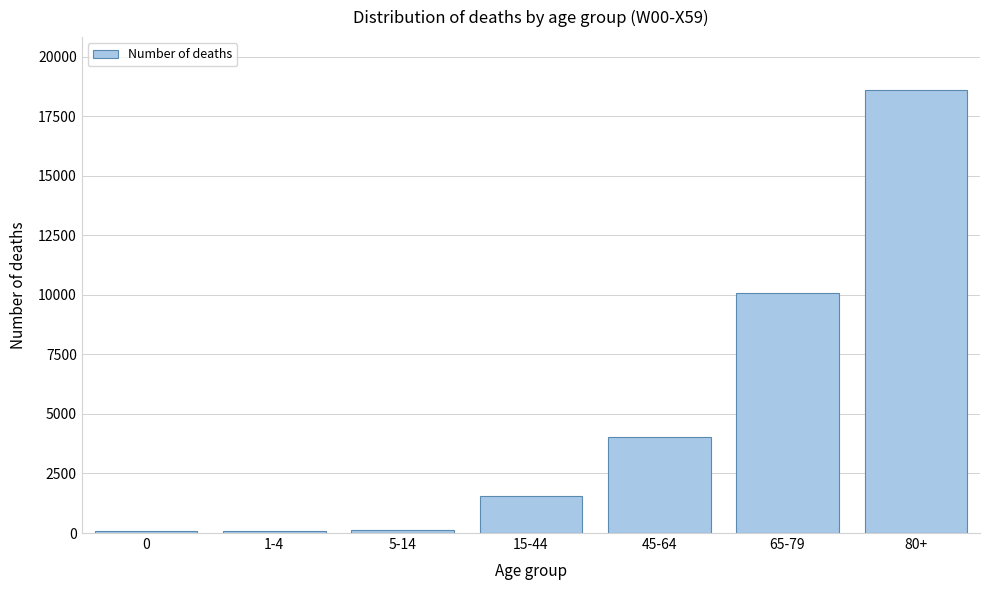

Which has a higher value, 65-79 or 15-44?

65-79